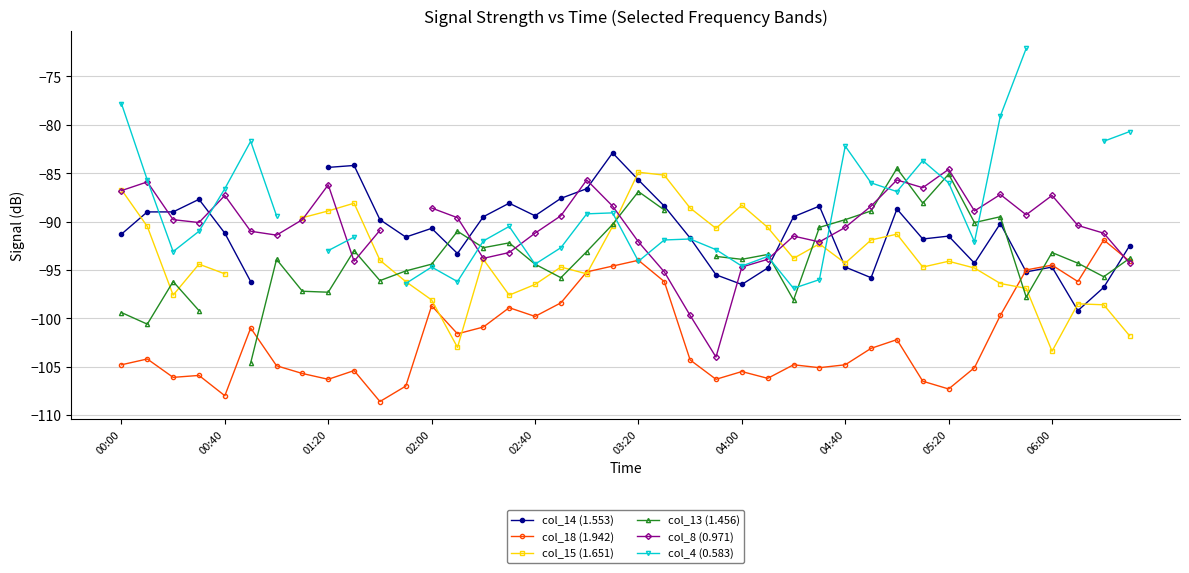

True or false: col_18 (1.942) has more than 0 interior local peaks.

True